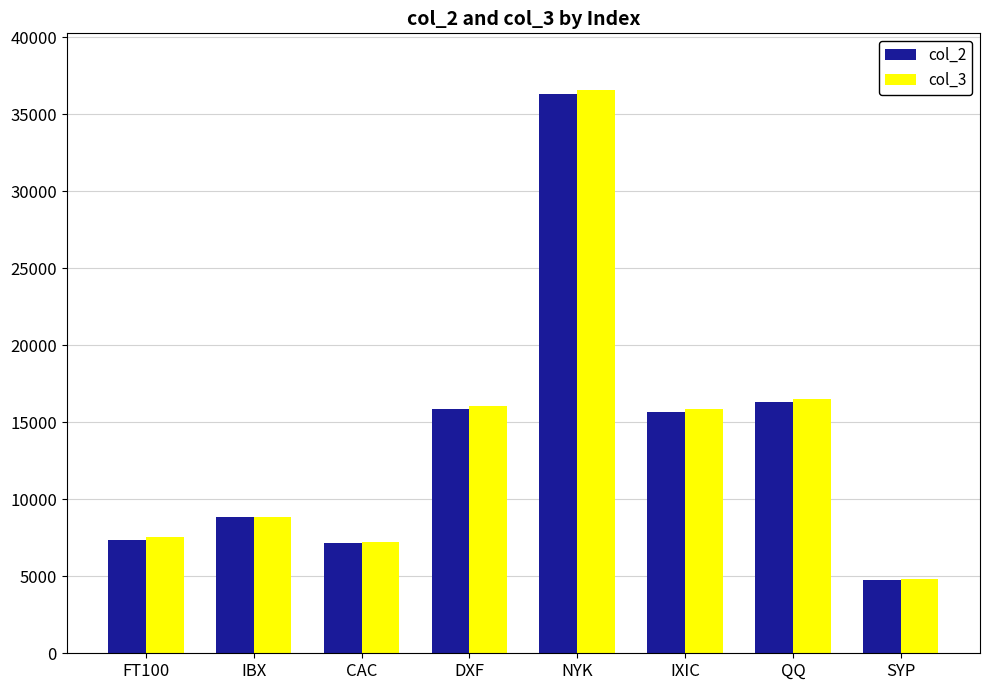

How many data points in col_2 are less than 15644?

4